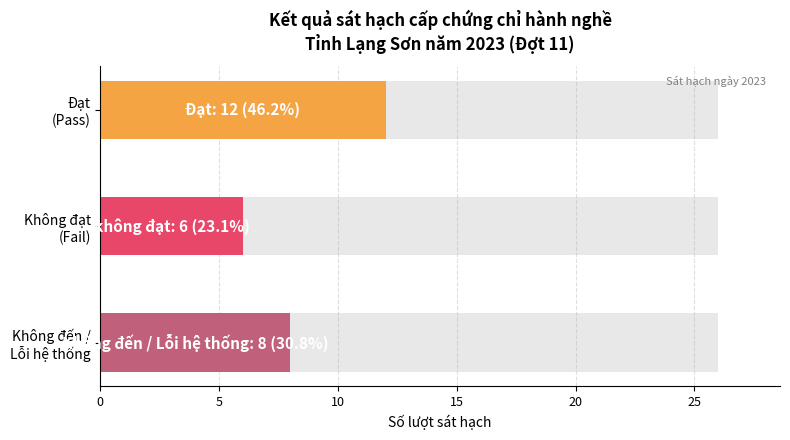

Reading right to left, transcribe all the data shown in this chart.

Đạt: 12	12
không đạt: 6	6
Không đến/Lỗi: 8	8